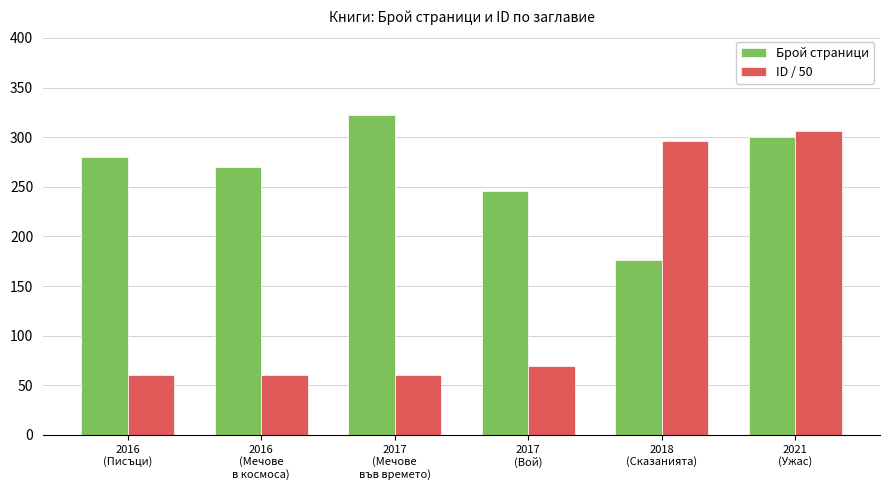

What is the label of the 5th bar from the right?

2016
(Мечове
в космоса)